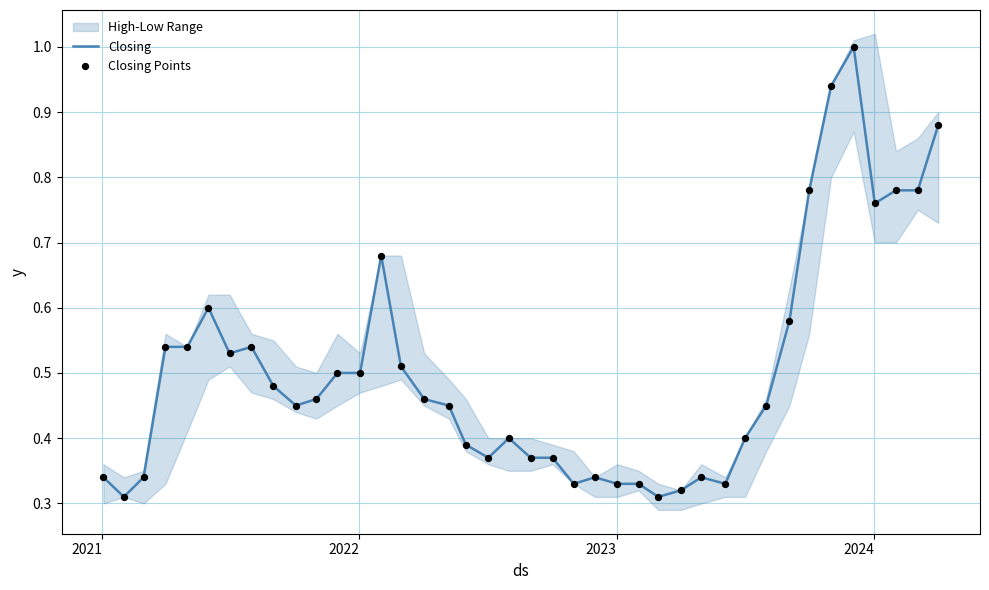

At how many categories does at least one series exceed 0?

40